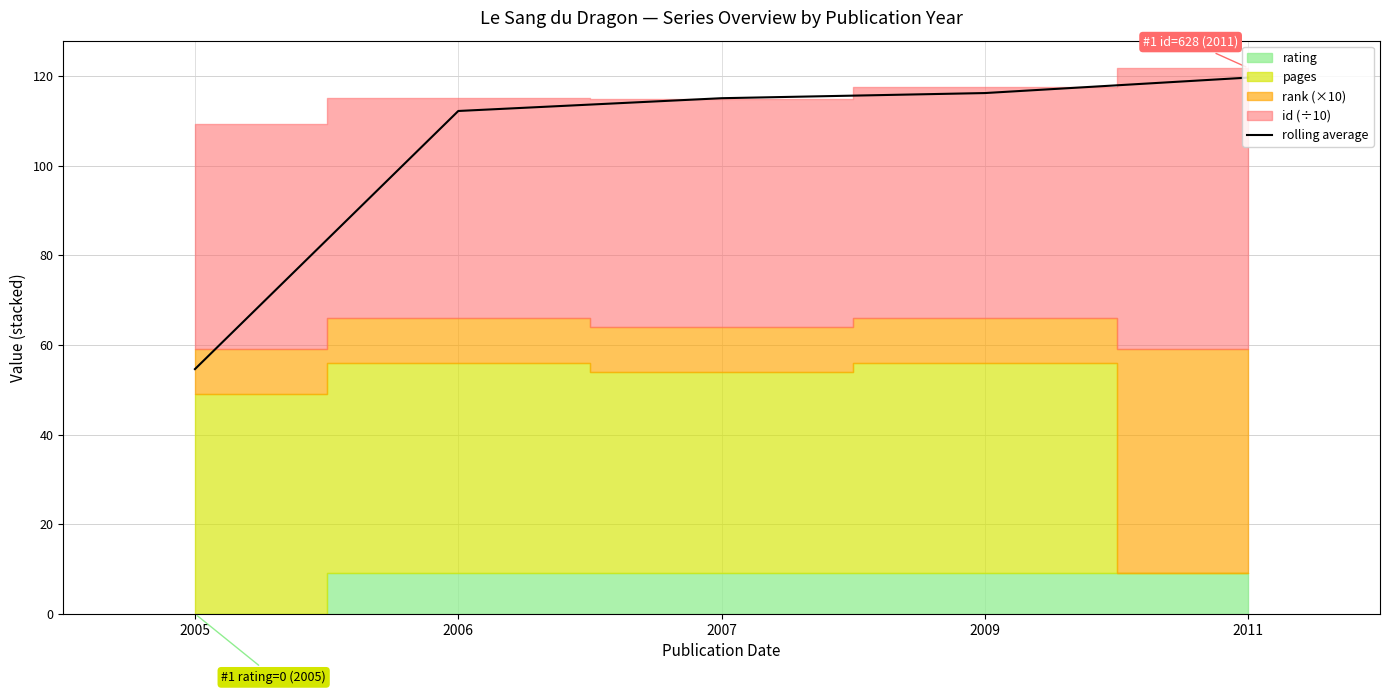

What is the difference between the maximum and minimum values?

65.1